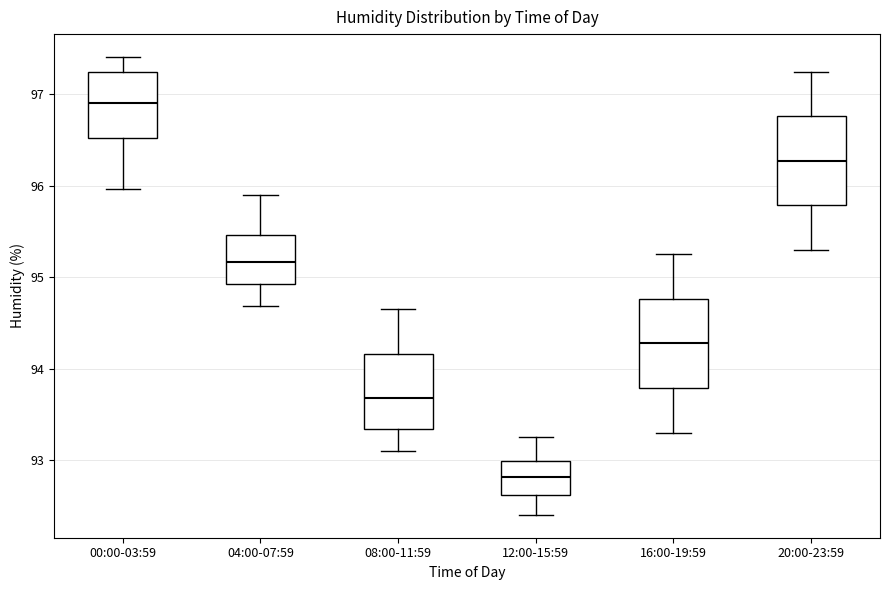

Reading left to right, transcribe this box plot: for each box, give where its median line is, the range the box spans, and where its two whiskers end, as read against the y-axis. The values are not printed on the chart, so give them approximately, as read against the axis.

00:00-03:59: median 96.9, box 96.5 to 97.2, whiskers 96.0 to 97.4
04:00-07:59: median 95.2, box 94.9 to 95.5, whiskers 94.7 to 95.9
08:00-11:59: median 93.7, box 93.3 to 94.2, whiskers 93.1 to 94.7
12:00-15:59: median 92.8, box 92.6 to 93.0, whiskers 92.4 to 93.3
16:00-19:59: median 94.3, box 93.8 to 94.8, whiskers 93.3 to 95.3
20:00-23:59: median 96.3, box 95.8 to 96.8, whiskers 95.3 to 97.3